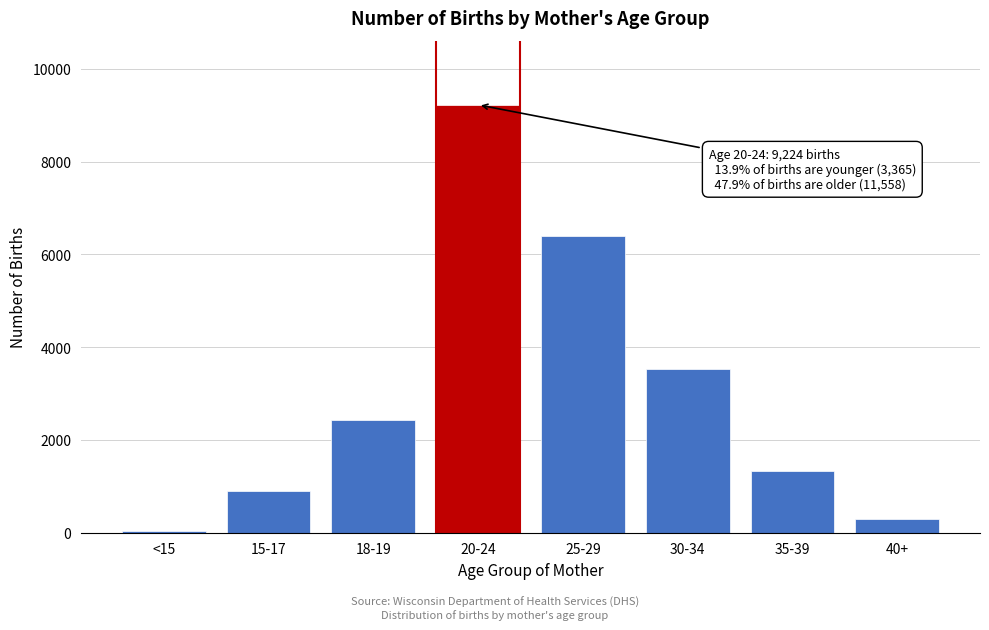

Reading left to right, transcribe all the data shown in this chart.

37	897	2431	9224	6402	3525	1332	299